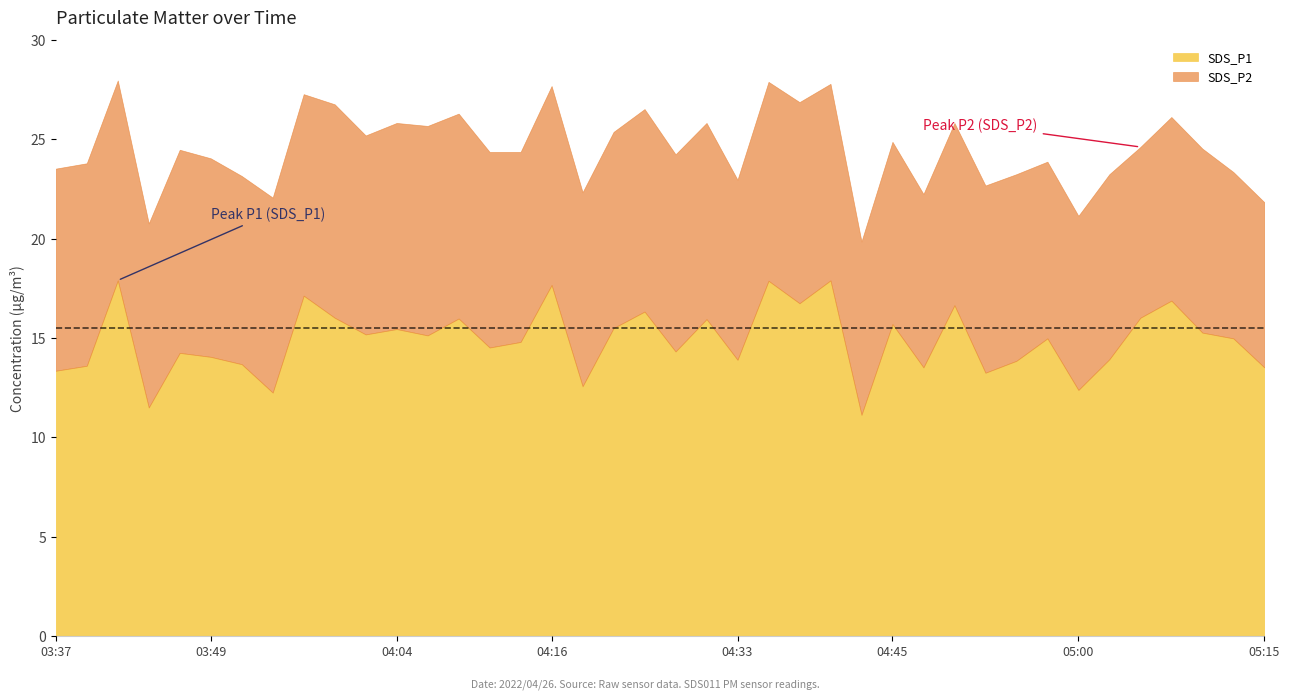

Reading right to left, list all the values displayed in this chart.

SDS_P1: 05:15=13.5	05:12=15.0	05:10=15.3	05:07=16.9	05:05=16.0	05:02=13.9	05:00=12.4	04:57=15.0	04:55=13.8	04:53=13.2	04:50=16.6	04:48=13.5	04:45=15.7	04:43=11.1	04:40=17.9	04:38=16.8	04:36=17.9	04:33=13.9	04:31=15.9	04:28=14.3	04:26=16.3	04:23=15.5	04:21=12.6	04:16=17.7	04:13=14.8	04:11=14.5	04:08=16.0	04:06=15.1	04:04=15.4	04:01=15.2	03:59=16.0	03:56=17.1	03:54=12.2	03:51=13.7	03:49=14.1	03:46=14.2	03:44=11.5	03:42=17.9	03:39=13.6	03:37=13.3
SDS_P2: 05:15=8.3	05:12=8.4	05:10=9.3	05:07=9.2	05:05=8.6	05:02=9.3	05:00=8.8	04:57=8.9	04:55=9.4	04:53=9.4	04:50=9.2	04:48=8.7	04:45=9.2	04:43=8.7	04:40=9.9	04:38=10.1	04:36=10.0	04:33=9.1	04:31=9.9	04:28=9.9	04:26=10.2	04:23=9.9	04:21=9.8	04:16=10.0	04:13=9.6	04:11=9.8	04:08=10.3	04:06=10.6	04:04=10.4	04:01=10.0	03:59=10.8	03:56=10.2	03:54=9.8	03:51=9.5	03:49=10.0	03:46=10.2	03:44=9.3	03:42=10.1	03:39=10.2	03:37=10.2